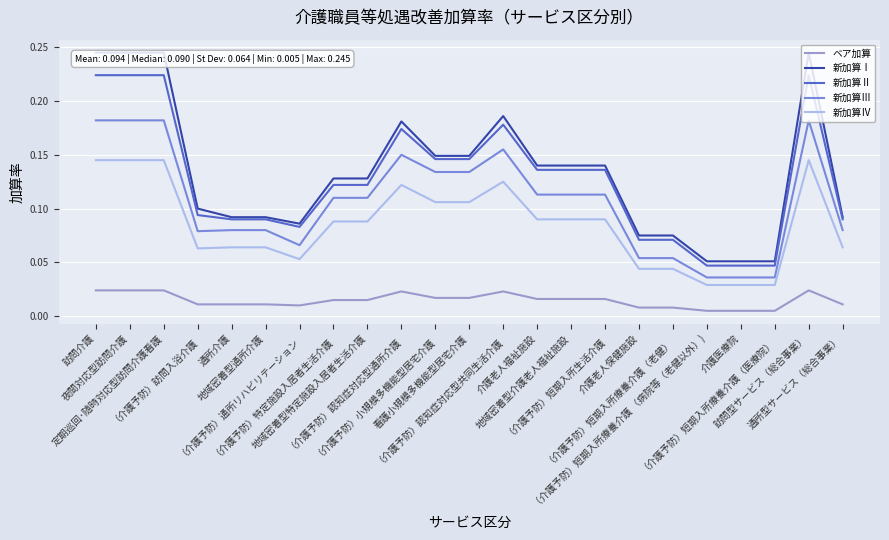

Which series has the largest total across all categories?

新加算Ⅰ